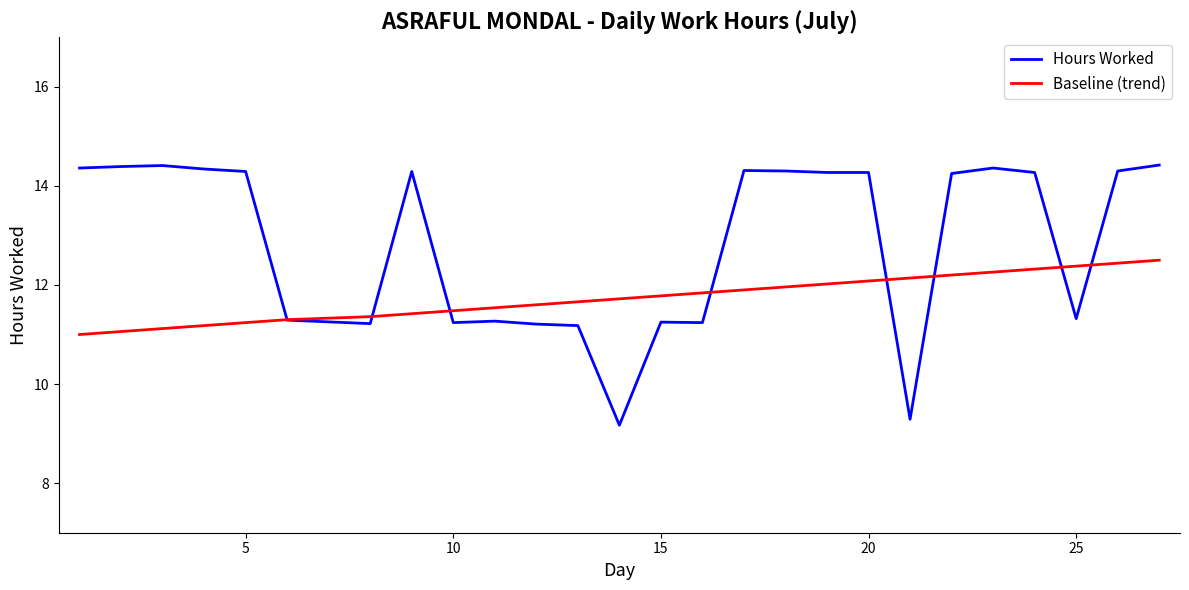

What is the sum of all Hours Worked values?

334.5